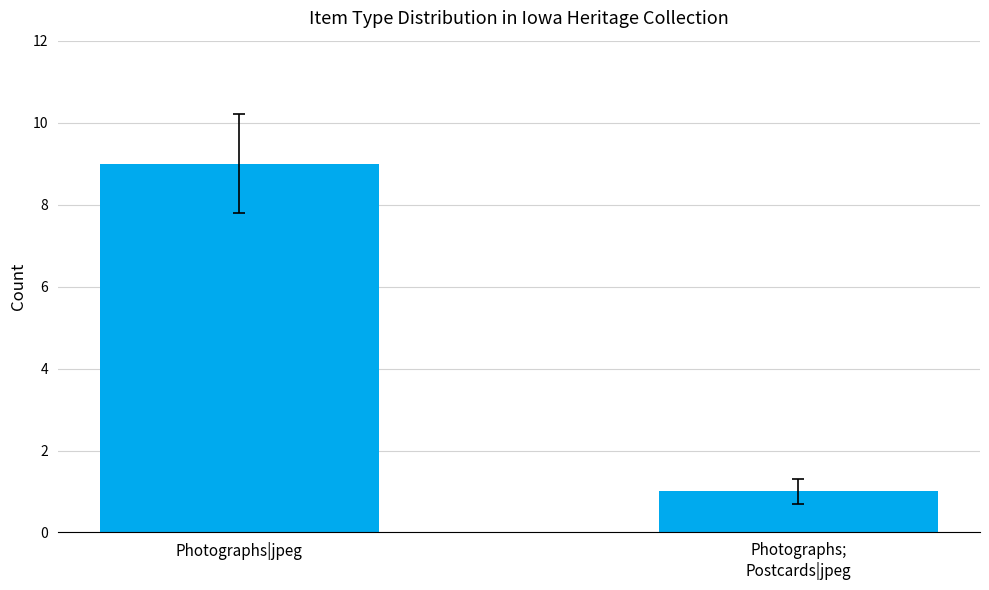

What is the smallest value displayed?

1